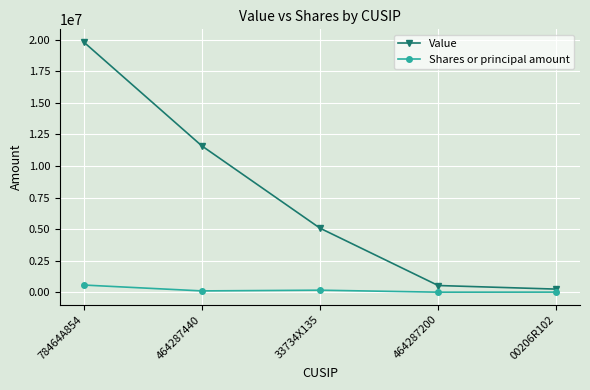

How many series are shown in this chart?

2